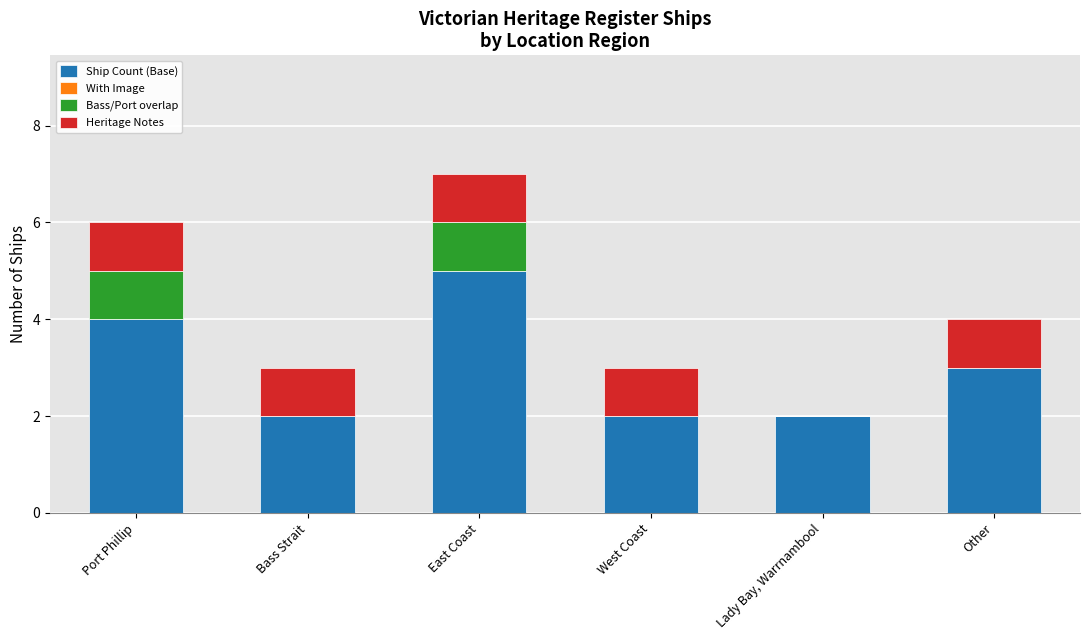

Reading left to right, transcribe the values for Ship Count (Base).

Port Phillip=4	Bass Strait=2	East Coast=5	West Coast=2	Lady Bay, Warrnambool=2	Other=3